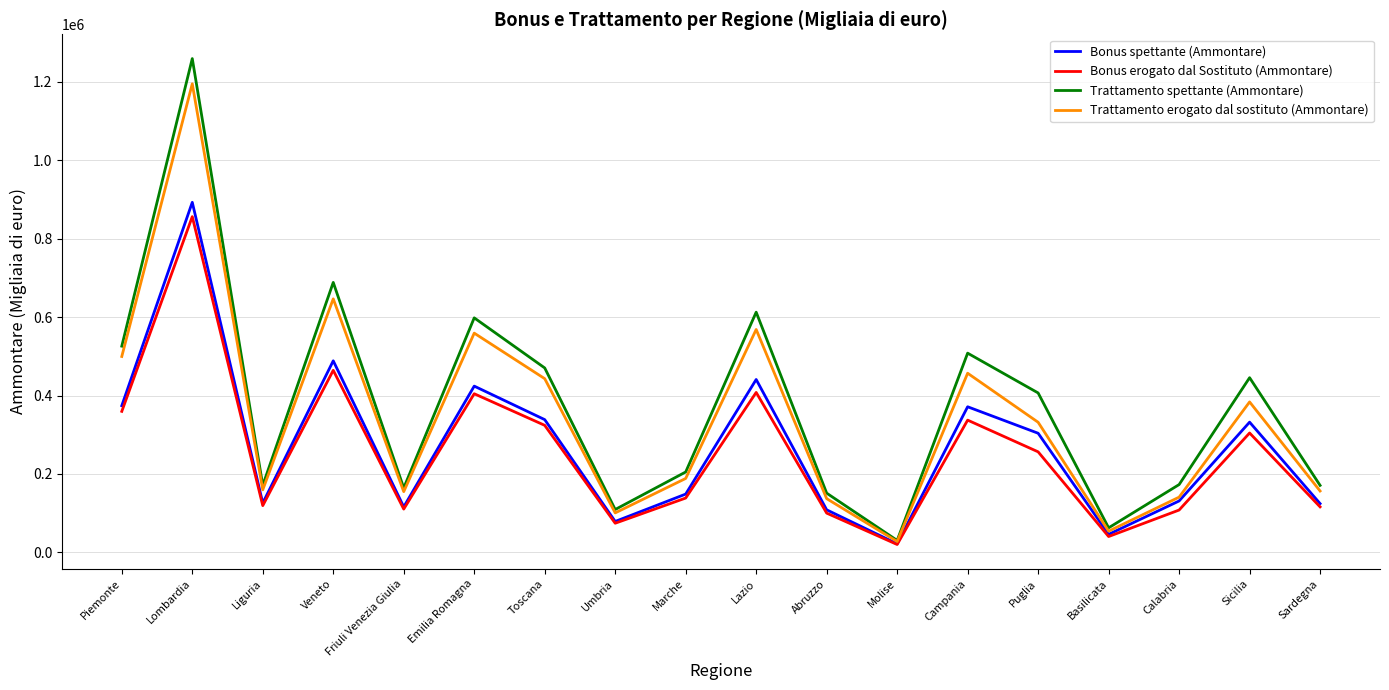

Where is Bonus spettante (Ammontare) nearest to the value 457296?

Lazio